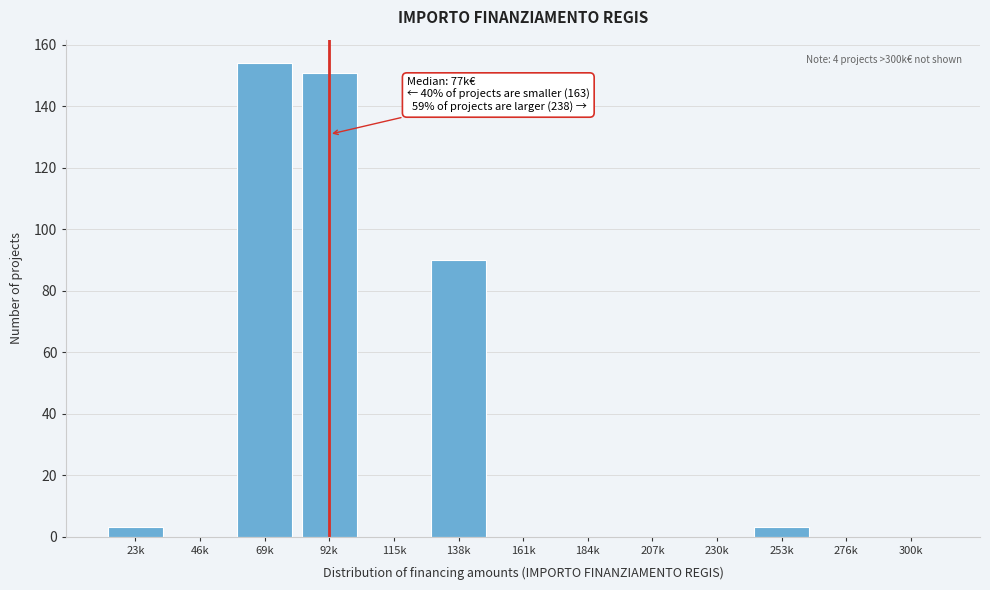

Reading left to right, extract all data points from this chart.

23k=3	46k=0	69k=154	92k=151	115k=0	138k=90	161k=0	184k=0	207k=0	230k=0	253k=3	276k=0	300k=0